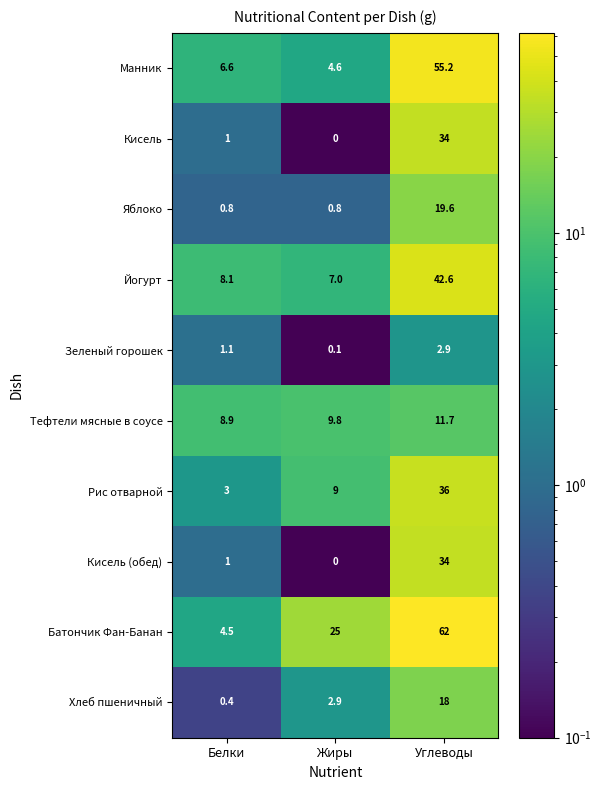

List the labels in order of Хлеб пшеничный value, smallest first.

Белки, Жиры, Углеводы